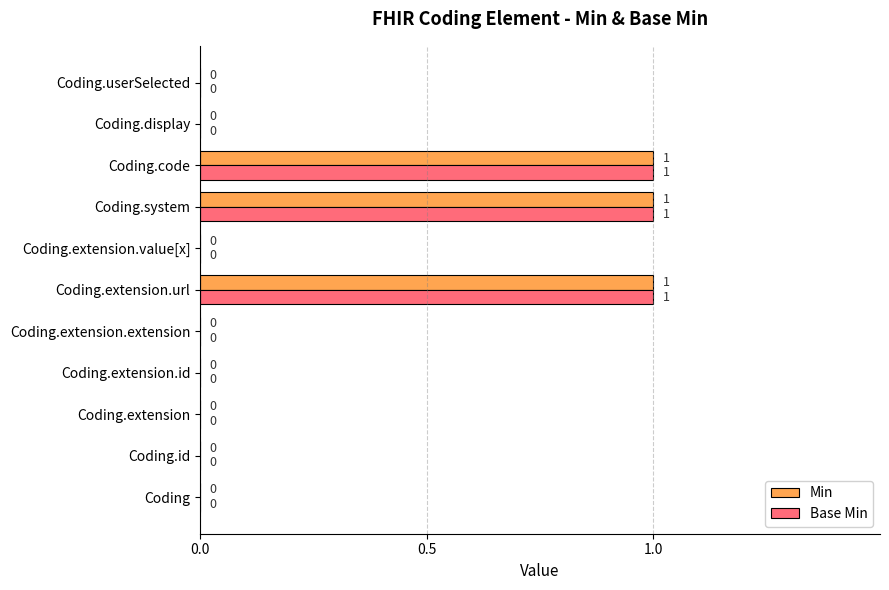

How many Min values are between 0 and 1?

11